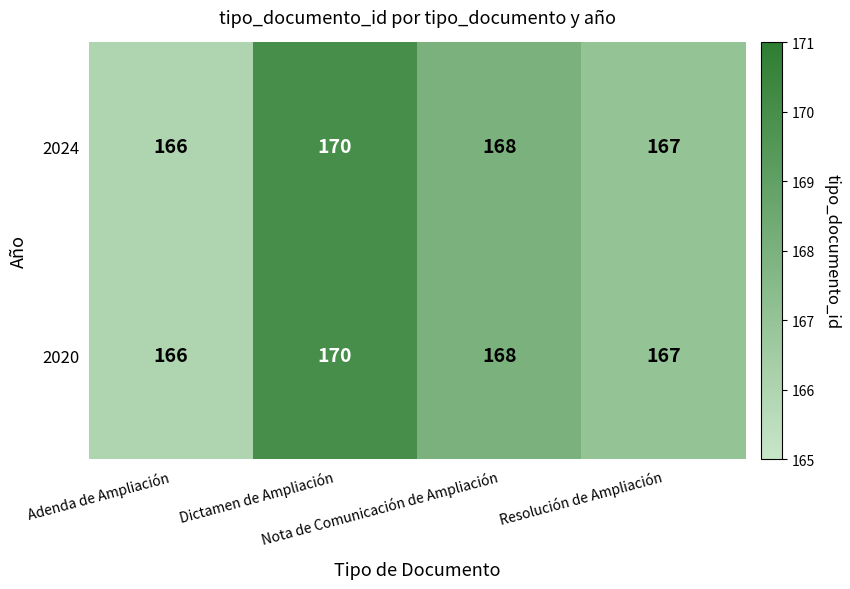

What is the minimum value shown in the chart?

166